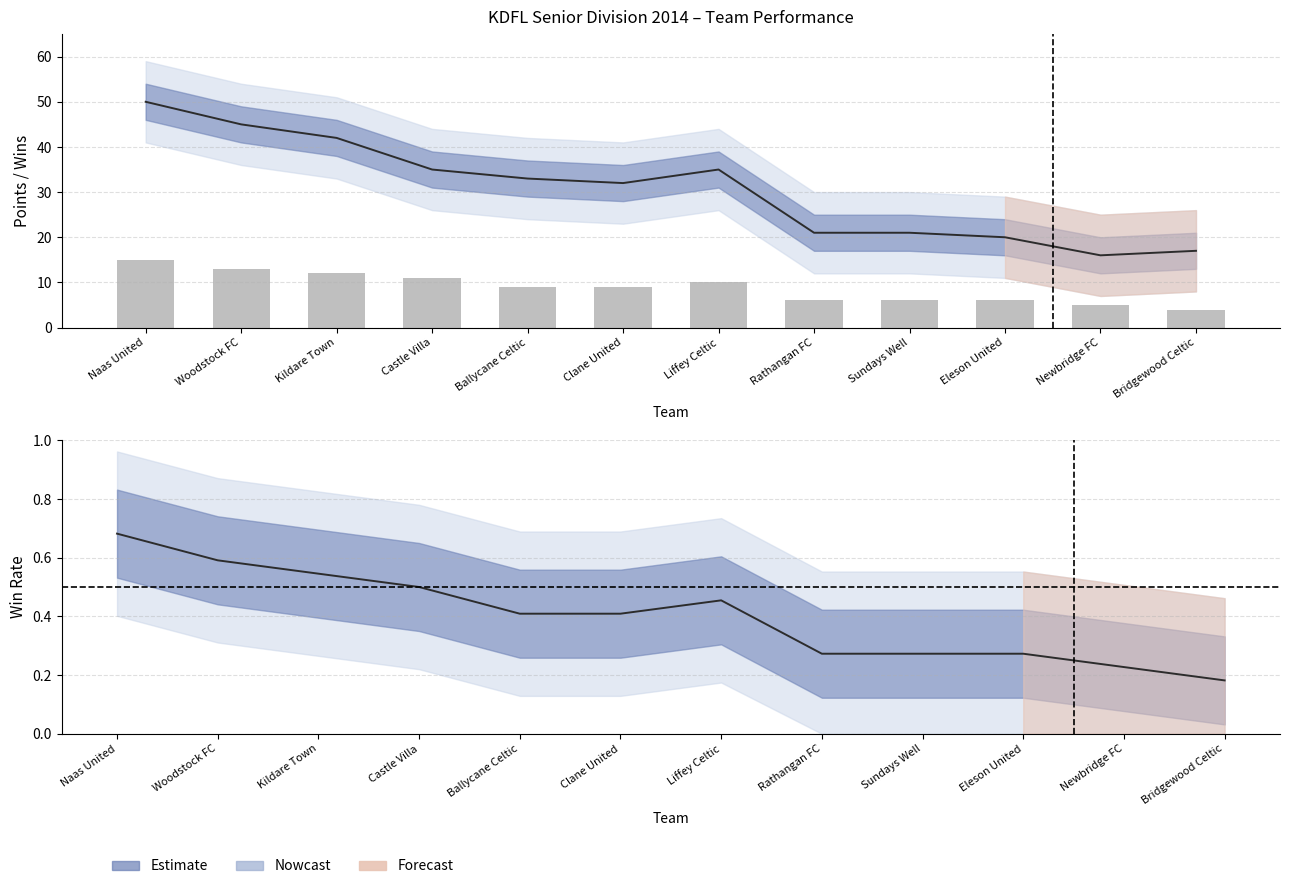

List the labels in order of value, smallest first.

Bridgewood Celtic, Newbridge FC, Rathangan FC, Sundays Well, Eleson United, Ballycane Celtic, Clane United, Liffey Celtic, Castle Villa, Kildare Town, Woodstock FC, Naas United